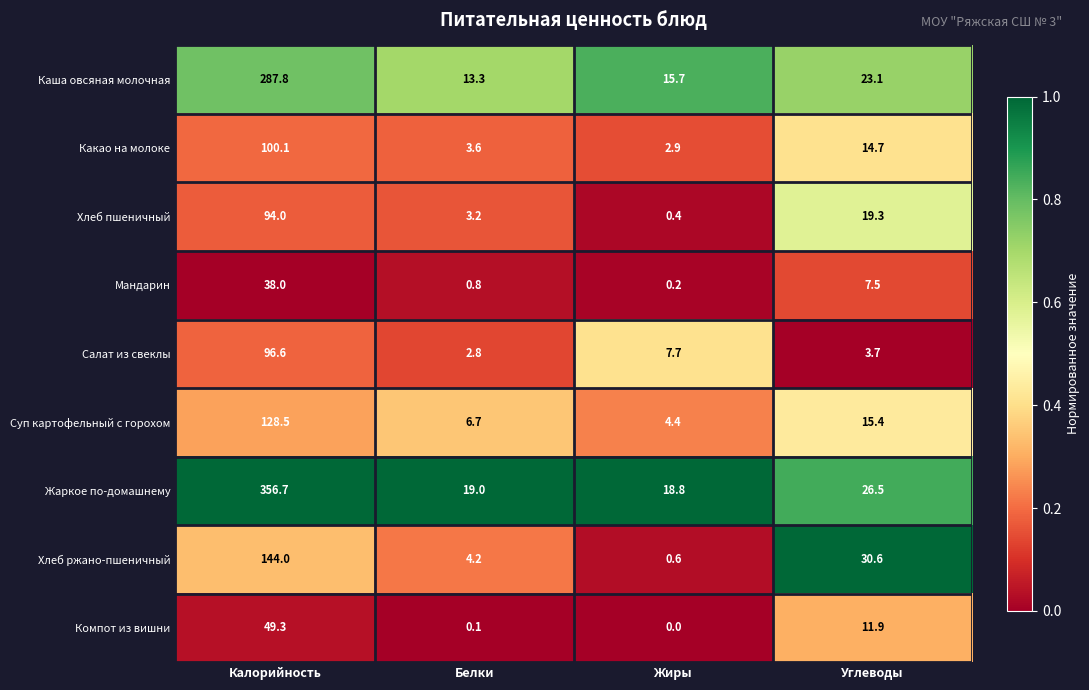

Which label corresponds to the smallest value in the chart?

Жиры